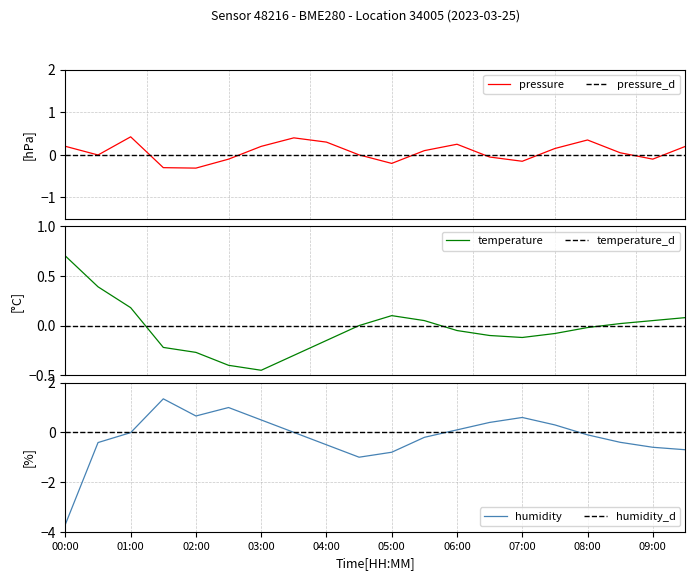

What is the difference between the humidity values at 04:00 and 06:30?

0.9